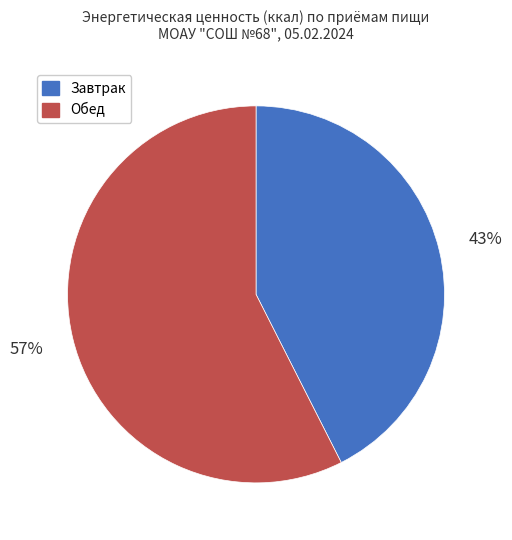

To the nearest percent, what portion does Завтрак represent?

43%